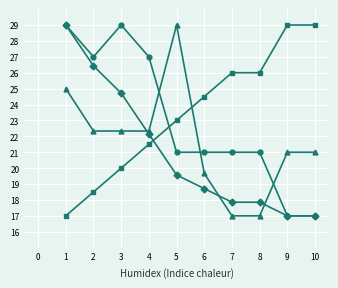

What is the difference between the highest and lowest values at 9?

12.0